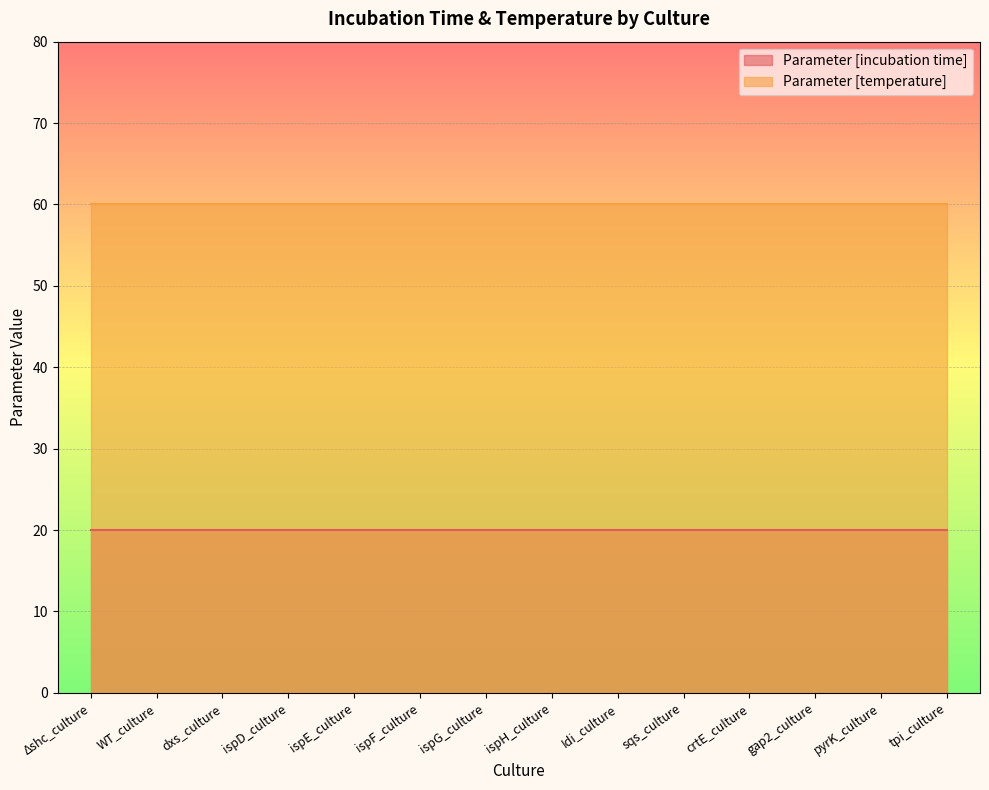

True or false: Parameter [temperature] has more than 0 points higher than both neighbors.

False